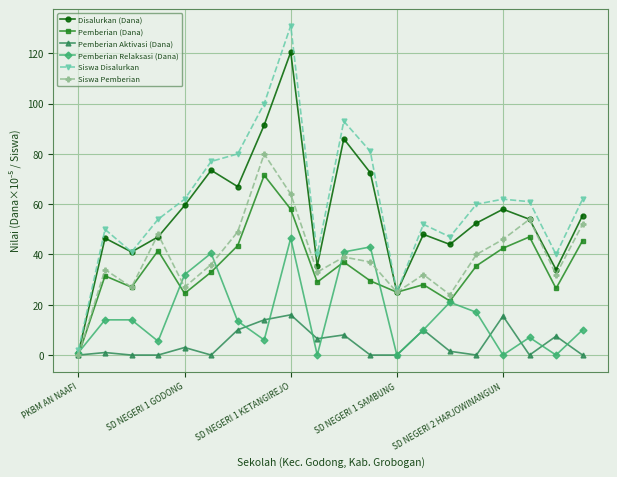

What is the maximum value shown in the chart?

131.0